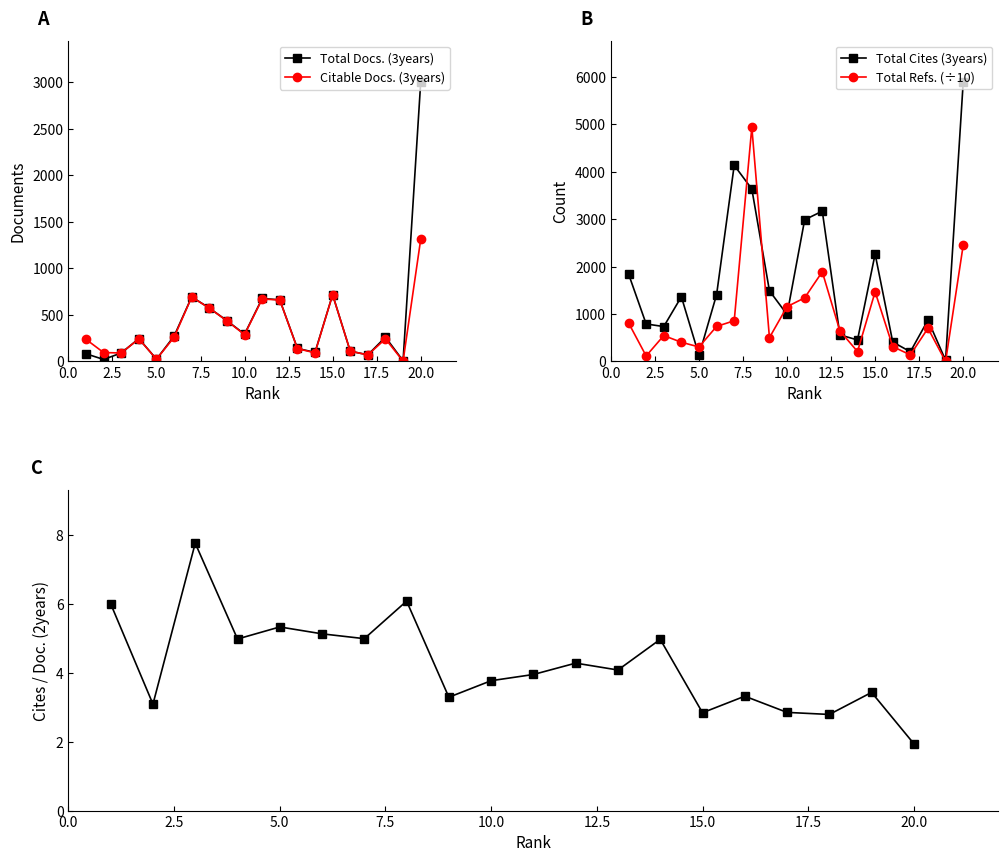

True or false: Cites / Doc. (2years) and Total Cites (3years) cross at least once.

False